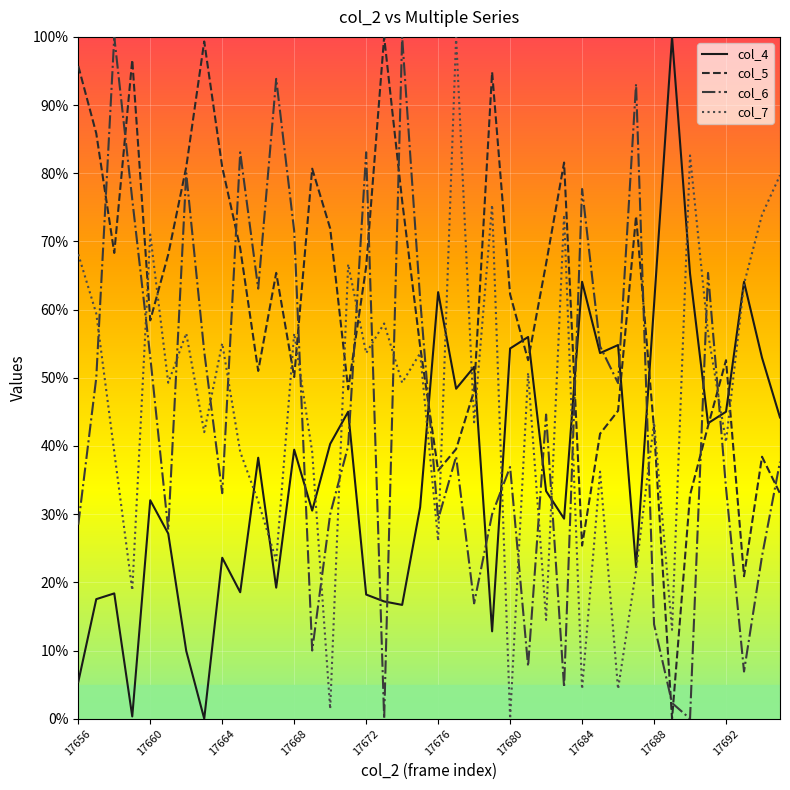

What is the maximum value shown in the chart?

100.0